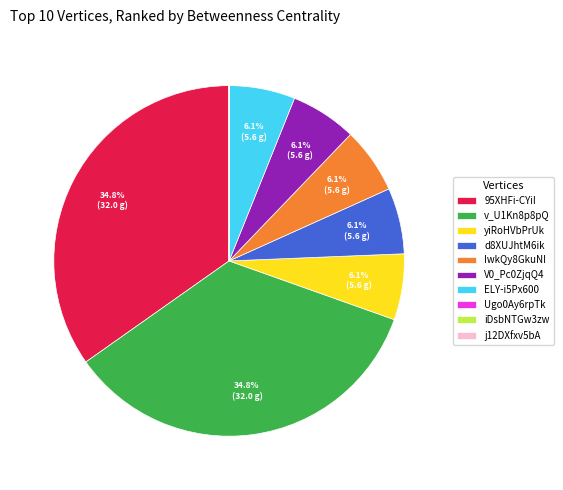

To the nearest percent, what is the average slice percentage?

10%